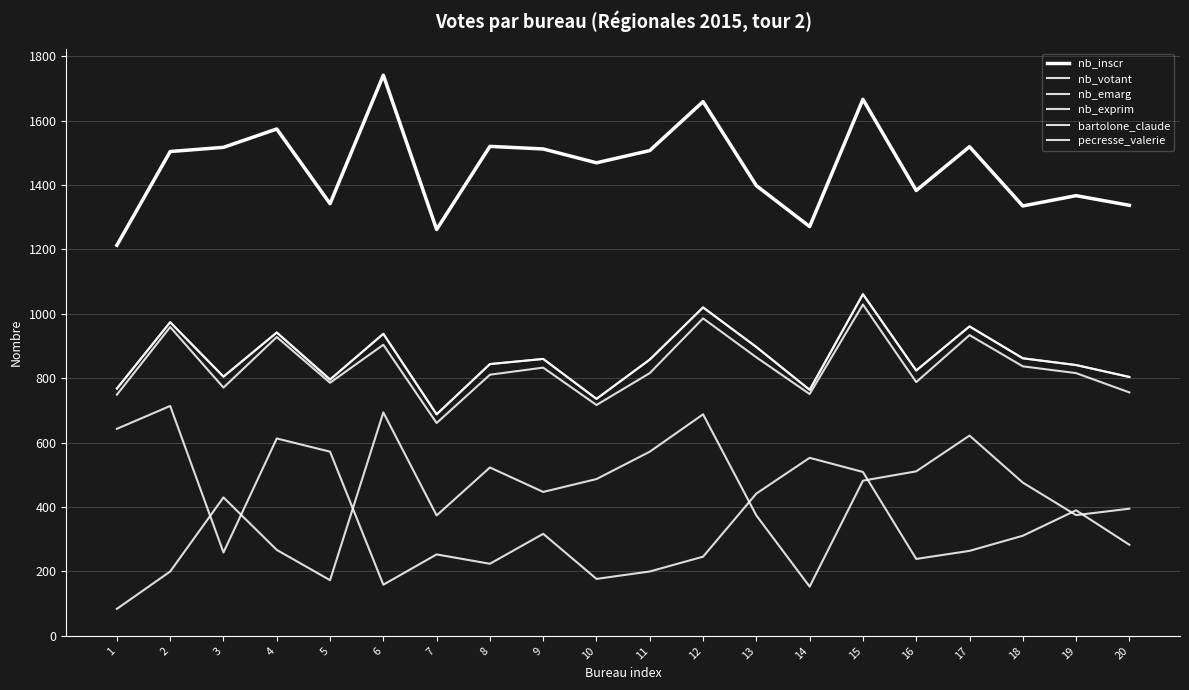

Where is the first local maximum for pecresse_valerie?

2